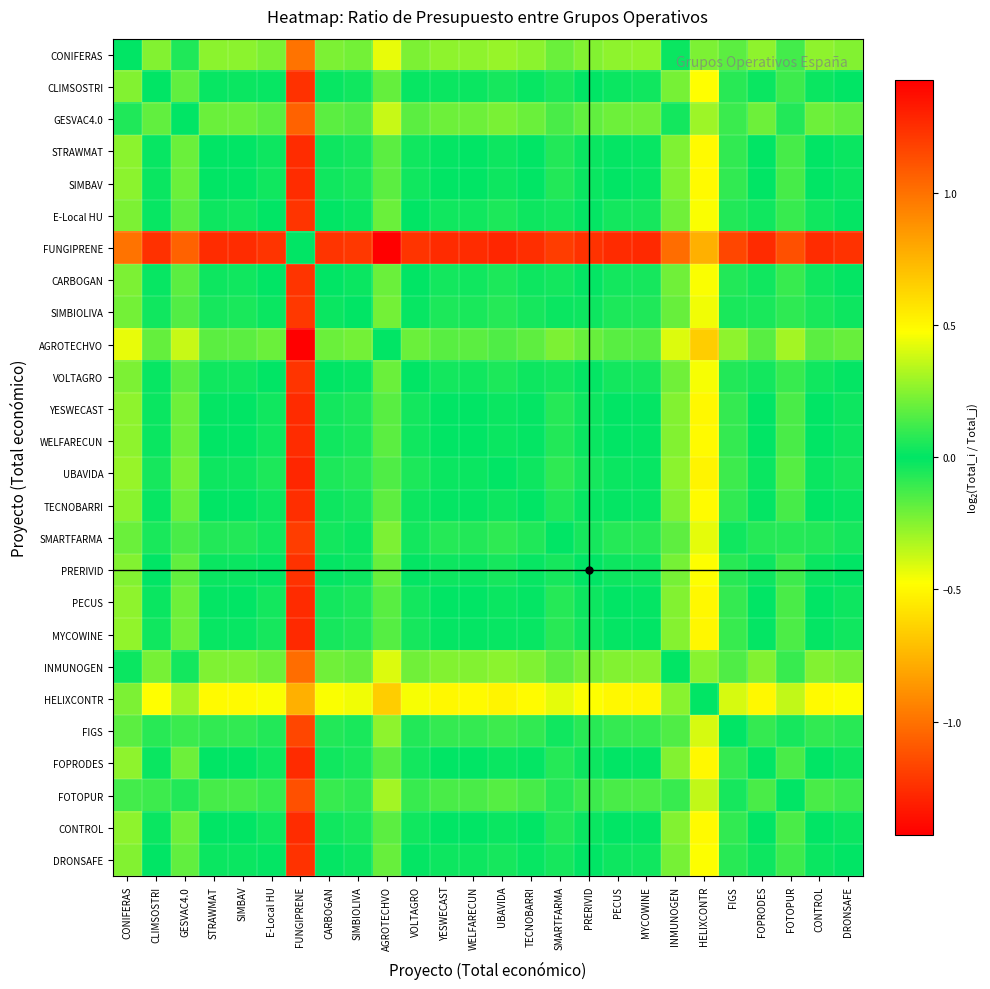

Reading right to left, what are all the values shown in this chart?

CONIFERAS: DRONSAFE=-0.2	CONTROL=-0.3	FOTOPUR=-0.1	FOPRODES=-0.3	FIGS=-0.2	HELIXCONTR=0.2	INMUNOGEN=-0.0	MYCOWINE=-0.3	PECUS=-0.3	PRERIVID=-0.2	SMARTFARMA=-0.2	TECNOBARRI=-0.3	UBAVIDA=-0.3	WELFARECUN=-0.3	YESWECAST=-0.3	VOLTAGRO=-0.2	AGROTECHVO=-0.4	SIMBIOLIVA=-0.2	CARBOGAN=-0.2	FUNGIPRENE=1.0	E-Local HU=-0.2	SIMBAV=-0.3	STRAWMAT=-0.3	GESVAC4.0=-0.1	CLIMSOSTRI=-0.2	CONIFERAS=0.0
CLIMSOSTRI: DRONSAFE=0.0	CONTROL=-0.0	FOTOPUR=0.1	FOPRODES=-0.0	FIGS=0.1	HELIXCONTR=0.5	INMUNOGEN=0.2	MYCOWINE=-0.0	PECUS=-0.0	PRERIVID=0.0	SMARTFARMA=0.0	TECNOBARRI=-0.0	UBAVIDA=-0.0	WELFARECUN=-0.0	YESWECAST=-0.0	VOLTAGRO=0.0	AGROTECHVO=-0.2	SIMBIOLIVA=0.0	CARBOGAN=0.0	FUNGIPRENE=1.2	E-Local HU=0.0	SIMBAV=-0.0	STRAWMAT=-0.0	GESVAC4.0=0.2	CLIMSOSTRI=0.0	CONIFERAS=0.2
GESVAC4.0: DRONSAFE=-0.2	CONTROL=-0.2	FOTOPUR=-0.1	FOPRODES=-0.2	FIGS=-0.1	HELIXCONTR=0.3	INMUNOGEN=0.0	MYCOWINE=-0.2	PECUS=-0.2	PRERIVID=-0.2	SMARTFARMA=-0.1	TECNOBARRI=-0.2	UBAVIDA=-0.2	WELFARECUN=-0.2	YESWECAST=-0.2	VOLTAGRO=-0.2	AGROTECHVO=-0.4	SIMBIOLIVA=-0.2	CARBOGAN=-0.2	FUNGIPRENE=1.1	E-Local HU=-0.2	SIMBAV=-0.2	STRAWMAT=-0.2	GESVAC4.0=0.0	CLIMSOSTRI=-0.2	CONIFERAS=0.1
STRAWMAT: DRONSAFE=0.0	CONTROL=-0.0	FOTOPUR=0.1	FOPRODES=-0.0	FIGS=0.1	HELIXCONTR=0.5	INMUNOGEN=0.2	MYCOWINE=-0.0	PECUS=-0.0	PRERIVID=0.0	SMARTFARMA=0.1	TECNOBARRI=0.0	UBAVIDA=-0.0	WELFARECUN=-0.0	YESWECAST=-0.0	VOLTAGRO=0.0	AGROTECHVO=-0.2	SIMBIOLIVA=0.0	CARBOGAN=0.0	FUNGIPRENE=1.3	E-Local HU=0.0	SIMBAV=-0.0	STRAWMAT=0.0	GESVAC4.0=0.2	CLIMSOSTRI=0.0	CONIFERAS=0.3
SIMBAV: DRONSAFE=0.0	CONTROL=-0.0	FOTOPUR=0.1	FOPRODES=-0.0	FIGS=0.1	HELIXCONTR=0.5	INMUNOGEN=0.2	MYCOWINE=-0.0	PECUS=-0.0	PRERIVID=0.0	SMARTFARMA=0.1	TECNOBARRI=0.0	UBAVIDA=-0.0	WELFARECUN=-0.0	YESWECAST=-0.0	VOLTAGRO=0.0	AGROTECHVO=-0.2	SIMBIOLIVA=0.0	CARBOGAN=0.0	FUNGIPRENE=1.3	E-Local HU=0.0	SIMBAV=0.0	STRAWMAT=0.0	GESVAC4.0=0.2	CLIMSOSTRI=0.0	CONIFERAS=0.3
E-Local HU: DRONSAFE=-0.0	CONTROL=-0.0	FOTOPUR=0.1	FOPRODES=-0.0	FIGS=0.1	HELIXCONTR=0.5	INMUNOGEN=0.2	MYCOWINE=-0.0	PECUS=-0.0	PRERIVID=-0.0	SMARTFARMA=0.0	TECNOBARRI=-0.0	UBAVIDA=-0.1	WELFARECUN=-0.0	YESWECAST=-0.0	VOLTAGRO=0.0	AGROTECHVO=-0.2	SIMBIOLIVA=0.0	CARBOGAN=0.0	FUNGIPRENE=1.2	E-Local HU=0.0	SIMBAV=-0.0	STRAWMAT=-0.0	GESVAC4.0=0.2	CLIMSOSTRI=-0.0	CONIFERAS=0.2
FUNGIPRENE: DRONSAFE=-1.2	CONTROL=-1.3	FOTOPUR=-1.1	FOPRODES=-1.3	FIGS=-1.2	HELIXCONTR=-0.8	INMUNOGEN=-1.0	MYCOWINE=-1.3	PECUS=-1.3	PRERIVID=-1.2	SMARTFARMA=-1.2	TECNOBARRI=-1.3	UBAVIDA=-1.3	WELFARECUN=-1.3	YESWECAST=-1.3	VOLTAGRO=-1.2	AGROTECHVO=-1.4	SIMBIOLIVA=-1.2	CARBOGAN=-1.2	FUNGIPRENE=0.0	E-Local HU=-1.2	SIMBAV=-1.3	STRAWMAT=-1.3	GESVAC4.0=-1.1	CLIMSOSTRI=-1.2	CONIFERAS=-1.0
CARBOGAN: DRONSAFE=-0.0	CONTROL=-0.0	FOTOPUR=0.1	FOPRODES=-0.0	FIGS=0.1	HELIXCONTR=0.5	INMUNOGEN=0.2	MYCOWINE=-0.0	PECUS=-0.0	PRERIVID=-0.0	SMARTFARMA=0.0	TECNOBARRI=-0.0	UBAVIDA=-0.1	WELFARECUN=-0.0	YESWECAST=-0.0	VOLTAGRO=0.0	AGROTECHVO=-0.2	SIMBIOLIVA=0.0	CARBOGAN=0.0	FUNGIPRENE=1.2	E-Local HU=-0.0	SIMBAV=-0.0	STRAWMAT=-0.0	GESVAC4.0=0.2	CLIMSOSTRI=-0.0	CONIFERAS=0.2
SIMBIOLIVA: DRONSAFE=-0.0	CONTROL=-0.0	FOTOPUR=0.1	FOPRODES=-0.0	FIGS=0.0	HELIXCONTR=0.4	INMUNOGEN=0.2	MYCOWINE=-0.1	PECUS=-0.1	PRERIVID=-0.0	SMARTFARMA=0.0	TECNOBARRI=-0.0	UBAVIDA=-0.1	WELFARECUN=-0.0	YESWECAST=-0.1	VOLTAGRO=-0.0	AGROTECHVO=-0.2	SIMBIOLIVA=0.0	CARBOGAN=-0.0	FUNGIPRENE=1.2	E-Local HU=-0.0	SIMBAV=-0.0	STRAWMAT=-0.0	GESVAC4.0=0.2	CLIMSOSTRI=-0.0	CONIFERAS=0.2
AGROTECHVO: DRONSAFE=0.2	CONTROL=0.2	FOTOPUR=0.3	FOPRODES=0.2	FIGS=0.3	HELIXCONTR=0.7	INMUNOGEN=0.4	MYCOWINE=0.2	PECUS=0.2	PRERIVID=0.2	SMARTFARMA=0.2	TECNOBARRI=0.2	UBAVIDA=0.1	WELFARECUN=0.2	YESWECAST=0.2	VOLTAGRO=0.2	AGROTECHVO=0.0	SIMBIOLIVA=0.2	CARBOGAN=0.2	FUNGIPRENE=1.4	E-Local HU=0.2	SIMBAV=0.2	STRAWMAT=0.2	GESVAC4.0=0.4	CLIMSOSTRI=0.2	CONIFERAS=0.4
VOLTAGRO: DRONSAFE=-0.0	CONTROL=-0.0	FOTOPUR=0.1	FOPRODES=-0.0	FIGS=0.1	HELIXCONTR=0.5	INMUNOGEN=0.2	MYCOWINE=-0.0	PECUS=-0.0	PRERIVID=-0.0	SMARTFARMA=0.0	TECNOBARRI=-0.0	UBAVIDA=-0.1	WELFARECUN=-0.0	YESWECAST=-0.0	VOLTAGRO=0.0	AGROTECHVO=-0.2	SIMBIOLIVA=0.0	CARBOGAN=-0.0	FUNGIPRENE=1.2	E-Local HU=-0.0	SIMBAV=-0.0	STRAWMAT=-0.0	GESVAC4.0=0.2	CLIMSOSTRI=-0.0	CONIFERAS=0.2
YESWECAST: DRONSAFE=0.0	CONTROL=0.0	FOTOPUR=0.1	FOPRODES=0.0	FIGS=0.1	HELIXCONTR=0.5	INMUNOGEN=0.2	MYCOWINE=-0.0	PECUS=-0.0	PRERIVID=0.0	SMARTFARMA=0.1	TECNOBARRI=0.0	UBAVIDA=-0.0	WELFARECUN=0.0	YESWECAST=0.0	VOLTAGRO=0.0	AGROTECHVO=-0.2	SIMBIOLIVA=0.1	CARBOGAN=0.0	FUNGIPRENE=1.3	E-Local HU=0.0	SIMBAV=0.0	STRAWMAT=0.0	GESVAC4.0=0.2	CLIMSOSTRI=0.0	CONIFERAS=0.3
WELFARECUN: DRONSAFE=0.0	CONTROL=0.0	FOTOPUR=0.1	FOPRODES=-0.0	FIGS=0.1	HELIXCONTR=0.5	INMUNOGEN=0.2	MYCOWINE=-0.0	PECUS=-0.0	PRERIVID=0.0	SMARTFARMA=0.1	TECNOBARRI=0.0	UBAVIDA=-0.0	WELFARECUN=0.0	YESWECAST=-0.0	VOLTAGRO=0.0	AGROTECHVO=-0.2	SIMBIOLIVA=0.0	CARBOGAN=0.0	FUNGIPRENE=1.3	E-Local HU=0.0	SIMBAV=0.0	STRAWMAT=0.0	GESVAC4.0=0.2	CLIMSOSTRI=0.0	CONIFERAS=0.3
UBAVIDA: DRONSAFE=0.0	CONTROL=0.0	FOTOPUR=0.2	FOPRODES=0.0	FIGS=0.1	HELIXCONTR=0.5	INMUNOGEN=0.3	MYCOWINE=0.0	PECUS=0.0	PRERIVID=0.0	SMARTFARMA=0.1	TECNOBARRI=0.0	UBAVIDA=0.0	WELFARECUN=0.0	YESWECAST=0.0	VOLTAGRO=0.1	AGROTECHVO=-0.1	SIMBIOLIVA=0.1	CARBOGAN=0.1	FUNGIPRENE=1.3	E-Local HU=0.1	SIMBAV=0.0	STRAWMAT=0.0	GESVAC4.0=0.2	CLIMSOSTRI=0.0	CONIFERAS=0.3
TECNOBARRI: DRONSAFE=0.0	CONTROL=-0.0	FOTOPUR=0.1	FOPRODES=-0.0	FIGS=0.1	HELIXCONTR=0.5	INMUNOGEN=0.2	MYCOWINE=-0.0	PECUS=-0.0	PRERIVID=0.0	SMARTFARMA=0.1	TECNOBARRI=0.0	UBAVIDA=-0.0	WELFARECUN=-0.0	YESWECAST=-0.0	VOLTAGRO=0.0	AGROTECHVO=-0.2	SIMBIOLIVA=0.0	CARBOGAN=0.0	FUNGIPRENE=1.3	E-Local HU=0.0	SIMBAV=-0.0	STRAWMAT=-0.0	GESVAC4.0=0.2	CLIMSOSTRI=0.0	CONIFERAS=0.3
SMARTFARMA: DRONSAFE=-0.0	CONTROL=-0.1	FOTOPUR=0.1	FOPRODES=-0.1	FIGS=0.0	HELIXCONTR=0.4	INMUNOGEN=0.2	MYCOWINE=-0.1	PECUS=-0.1	PRERIVID=-0.0	SMARTFARMA=0.0	TECNOBARRI=-0.1	UBAVIDA=-0.1	WELFARECUN=-0.1	YESWECAST=-0.1	VOLTAGRO=-0.0	AGROTECHVO=-0.2	SIMBIOLIVA=-0.0	CARBOGAN=-0.0	FUNGIPRENE=1.2	E-Local HU=-0.0	SIMBAV=-0.1	STRAWMAT=-0.1	GESVAC4.0=0.1	CLIMSOSTRI=-0.0	CONIFERAS=0.2
PRERIVID: DRONSAFE=0.0	CONTROL=-0.0	FOTOPUR=0.1	FOPRODES=-0.0	FIGS=0.1	HELIXCONTR=0.5	INMUNOGEN=0.2	MYCOWINE=-0.0	PECUS=-0.0	PRERIVID=0.0	SMARTFARMA=0.0	TECNOBARRI=-0.0	UBAVIDA=-0.0	WELFARECUN=-0.0	YESWECAST=-0.0	VOLTAGRO=0.0	AGROTECHVO=-0.2	SIMBIOLIVA=0.0	CARBOGAN=0.0	FUNGIPRENE=1.2	E-Local HU=0.0	SIMBAV=-0.0	STRAWMAT=-0.0	GESVAC4.0=0.2	CLIMSOSTRI=-0.0	CONIFERAS=0.2
PECUS: DRONSAFE=0.0	CONTROL=0.0	FOTOPUR=0.1	FOPRODES=0.0	FIGS=0.1	HELIXCONTR=0.5	INMUNOGEN=0.2	MYCOWINE=-0.0	PECUS=0.0	PRERIVID=0.0	SMARTFARMA=0.1	TECNOBARRI=0.0	UBAVIDA=-0.0	WELFARECUN=0.0	YESWECAST=0.0	VOLTAGRO=0.0	AGROTECHVO=-0.2	SIMBIOLIVA=0.1	CARBOGAN=0.0	FUNGIPRENE=1.3	E-Local HU=0.0	SIMBAV=0.0	STRAWMAT=0.0	GESVAC4.0=0.2	CLIMSOSTRI=0.0	CONIFERAS=0.3
MYCOWINE: DRONSAFE=0.0	CONTROL=0.0	FOTOPUR=0.1	FOPRODES=0.0	FIGS=0.1	HELIXCONTR=0.5	INMUNOGEN=0.2	MYCOWINE=0.0	PECUS=0.0	PRERIVID=0.0	SMARTFARMA=0.1	TECNOBARRI=0.0	UBAVIDA=-0.0	WELFARECUN=0.0	YESWECAST=0.0	VOLTAGRO=0.0	AGROTECHVO=-0.2	SIMBIOLIVA=0.1	CARBOGAN=0.0	FUNGIPRENE=1.3	E-Local HU=0.0	SIMBAV=0.0	STRAWMAT=0.0	GESVAC4.0=0.2	CLIMSOSTRI=0.0	CONIFERAS=0.3
INMUNOGEN: DRONSAFE=-0.2	CONTROL=-0.2	FOTOPUR=-0.1	FOPRODES=-0.2	FIGS=-0.1	HELIXCONTR=0.3	INMUNOGEN=0.0	MYCOWINE=-0.2	PECUS=-0.2	PRERIVID=-0.2	SMARTFARMA=-0.2	TECNOBARRI=-0.2	UBAVIDA=-0.3	WELFARECUN=-0.2	YESWECAST=-0.2	VOLTAGRO=-0.2	AGROTECHVO=-0.4	SIMBIOLIVA=-0.2	CARBOGAN=-0.2	FUNGIPRENE=1.0	E-Local HU=-0.2	SIMBAV=-0.2	STRAWMAT=-0.2	GESVAC4.0=-0.0	CLIMSOSTRI=-0.2	CONIFERAS=0.0
HELIXCONTR: DRONSAFE=-0.5	CONTROL=-0.5	FOTOPUR=-0.4	FOPRODES=-0.5	FIGS=-0.4	HELIXCONTR=0.0	INMUNOGEN=-0.3	MYCOWINE=-0.5	PECUS=-0.5	PRERIVID=-0.5	SMARTFARMA=-0.4	TECNOBARRI=-0.5	UBAVIDA=-0.5	WELFARECUN=-0.5	YESWECAST=-0.5	VOLTAGRO=-0.5	AGROTECHVO=-0.7	SIMBIOLIVA=-0.4	CARBOGAN=-0.5	FUNGIPRENE=0.8	E-Local HU=-0.5	SIMBAV=-0.5	STRAWMAT=-0.5	GESVAC4.0=-0.3	CLIMSOSTRI=-0.5	CONIFERAS=-0.2
FIGS: DRONSAFE=-0.1	CONTROL=-0.1	FOTOPUR=0.0	FOPRODES=-0.1	FIGS=0.0	HELIXCONTR=0.4	INMUNOGEN=0.1	MYCOWINE=-0.1	PECUS=-0.1	PRERIVID=-0.1	SMARTFARMA=-0.0	TECNOBARRI=-0.1	UBAVIDA=-0.1	WELFARECUN=-0.1	YESWECAST=-0.1	VOLTAGRO=-0.1	AGROTECHVO=-0.3	SIMBIOLIVA=-0.0	CARBOGAN=-0.1	FUNGIPRENE=1.2	E-Local HU=-0.1	SIMBAV=-0.1	STRAWMAT=-0.1	GESVAC4.0=0.1	CLIMSOSTRI=-0.1	CONIFERAS=0.2
FOPRODES: DRONSAFE=0.0	CONTROL=0.0	FOTOPUR=0.1	FOPRODES=0.0	FIGS=0.1	HELIXCONTR=0.5	INMUNOGEN=0.2	MYCOWINE=-0.0	PECUS=-0.0	PRERIVID=0.0	SMARTFARMA=0.1	TECNOBARRI=0.0	UBAVIDA=-0.0	WELFARECUN=0.0	YESWECAST=-0.0	VOLTAGRO=0.0	AGROTECHVO=-0.2	SIMBIOLIVA=0.0	CARBOGAN=0.0	FUNGIPRENE=1.3	E-Local HU=0.0	SIMBAV=0.0	STRAWMAT=0.0	GESVAC4.0=0.2	CLIMSOSTRI=0.0	CONIFERAS=0.3
FOTOPUR: DRONSAFE=-0.1	CONTROL=-0.1	FOTOPUR=0.0	FOPRODES=-0.1	FIGS=-0.0	HELIXCONTR=0.4	INMUNOGEN=0.1	MYCOWINE=-0.1	PECUS=-0.1	PRERIVID=-0.1	SMARTFARMA=-0.1	TECNOBARRI=-0.1	UBAVIDA=-0.2	WELFARECUN=-0.1	YESWECAST=-0.1	VOLTAGRO=-0.1	AGROTECHVO=-0.3	SIMBIOLIVA=-0.1	CARBOGAN=-0.1	FUNGIPRENE=1.1	E-Local HU=-0.1	SIMBAV=-0.1	STRAWMAT=-0.1	GESVAC4.0=0.1	CLIMSOSTRI=-0.1	CONIFERAS=0.1
CONTROL: DRONSAFE=0.0	CONTROL=0.0	FOTOPUR=0.1	FOPRODES=-0.0	FIGS=0.1	HELIXCONTR=0.5	INMUNOGEN=0.2	MYCOWINE=-0.0	PECUS=-0.0	PRERIVID=0.0	SMARTFARMA=0.1	TECNOBARRI=0.0	UBAVIDA=-0.0	WELFARECUN=-0.0	YESWECAST=-0.0	VOLTAGRO=0.0	AGROTECHVO=-0.2	SIMBIOLIVA=0.0	CARBOGAN=0.0	FUNGIPRENE=1.3	E-Local HU=0.0	SIMBAV=0.0	STRAWMAT=0.0	GESVAC4.0=0.2	CLIMSOSTRI=0.0	CONIFERAS=0.3
DRONSAFE: DRONSAFE=0.0	CONTROL=-0.0	FOTOPUR=0.1	FOPRODES=-0.0	FIGS=0.1	HELIXCONTR=0.5	INMUNOGEN=0.2	MYCOWINE=-0.0	PECUS=-0.0	PRERIVID=-0.0	SMARTFARMA=0.0	TECNOBARRI=-0.0	UBAVIDA=-0.0	WELFARECUN=-0.0	YESWECAST=-0.0	VOLTAGRO=0.0	AGROTECHVO=-0.2	SIMBIOLIVA=0.0	CARBOGAN=0.0	FUNGIPRENE=1.2	E-Local HU=0.0	SIMBAV=-0.0	STRAWMAT=-0.0	GESVAC4.0=0.2	CLIMSOSTRI=-0.0	CONIFERAS=0.2